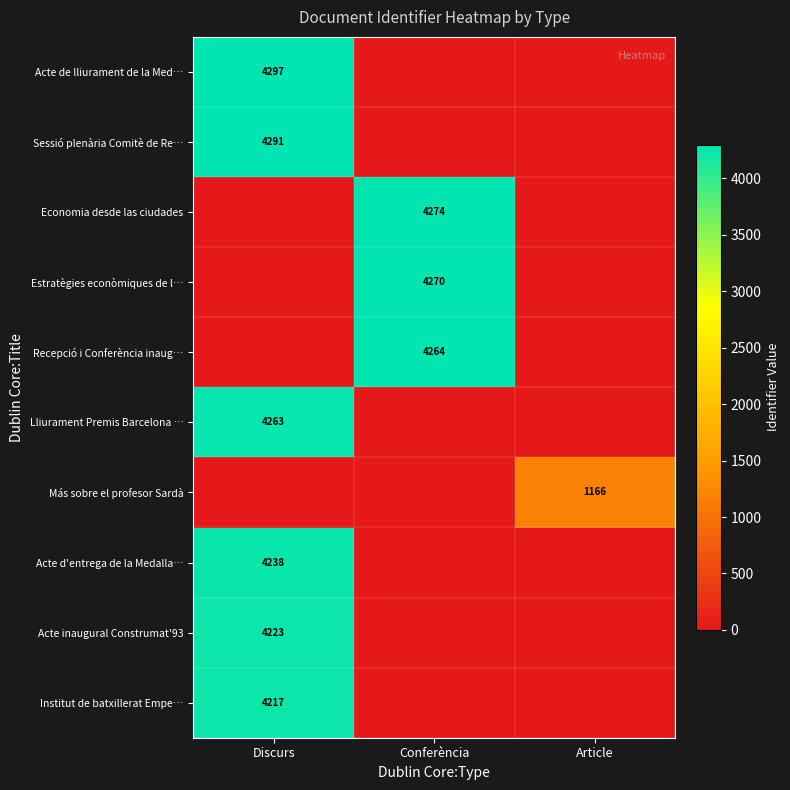

Is it true that Recepció i Conferència inaug… equals 4264 at Conferència?

True